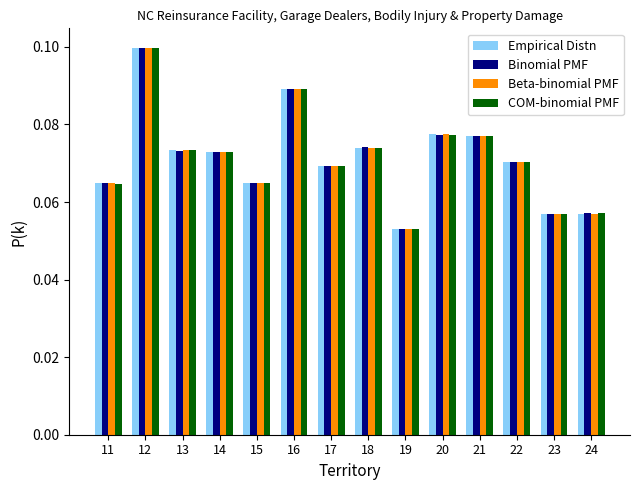

At which label does Binomial PMF reach its peak?

12